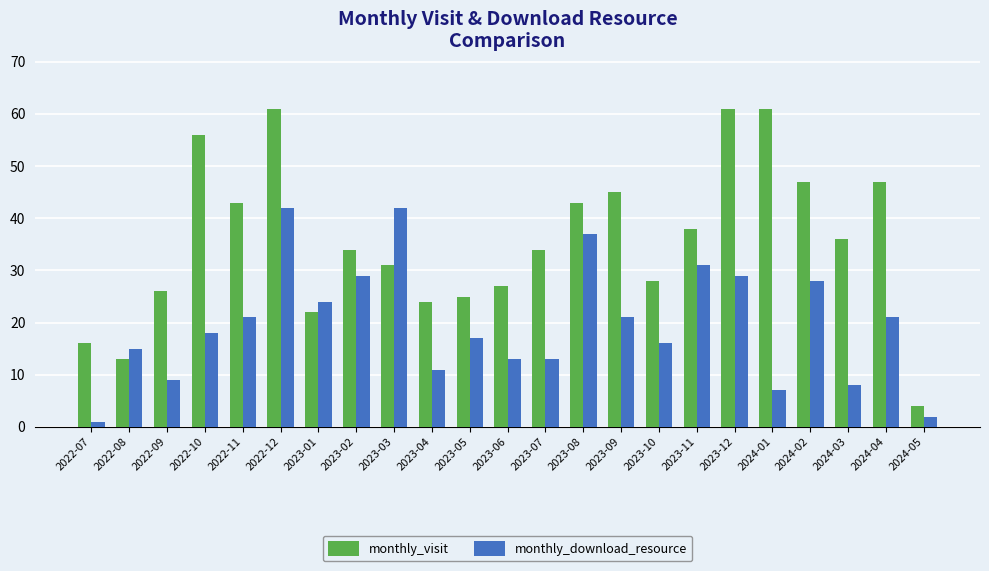

What is the smallest value displayed?

1